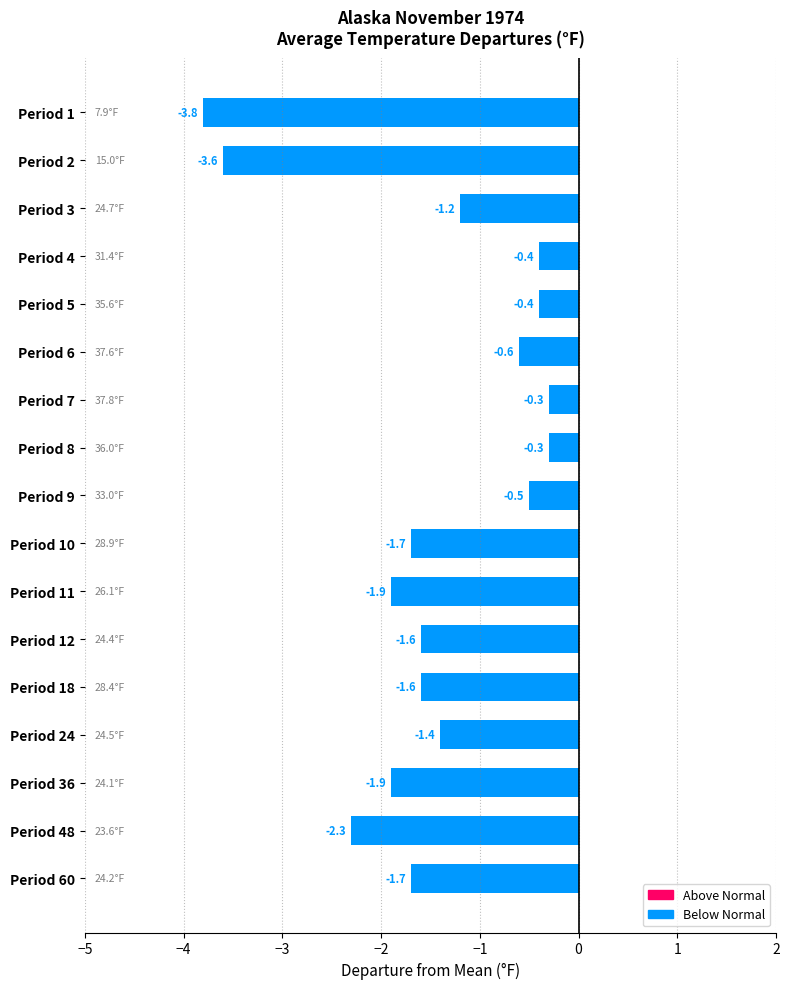

What is the sum of all values?

-25.2